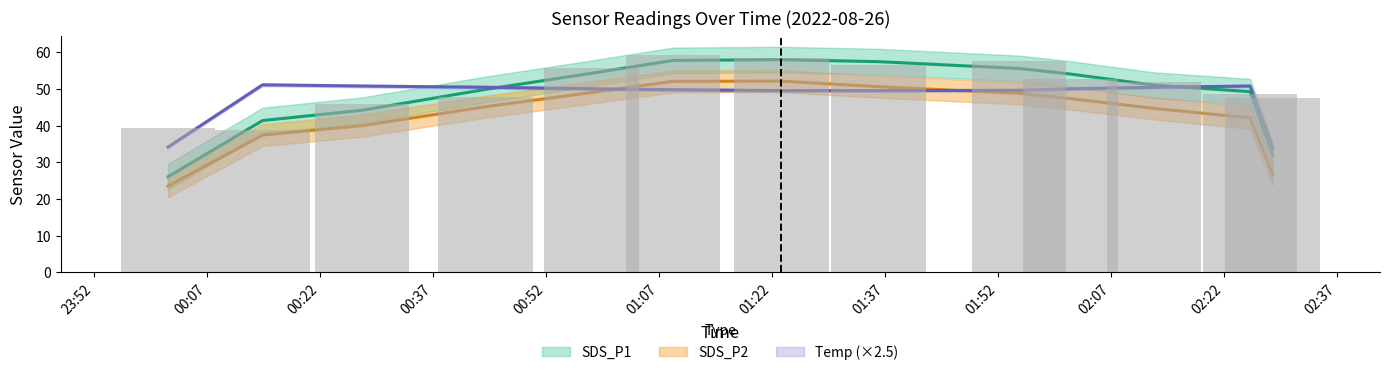

Is it true that SDS_P2 equals 72.5 at 01:36?

False